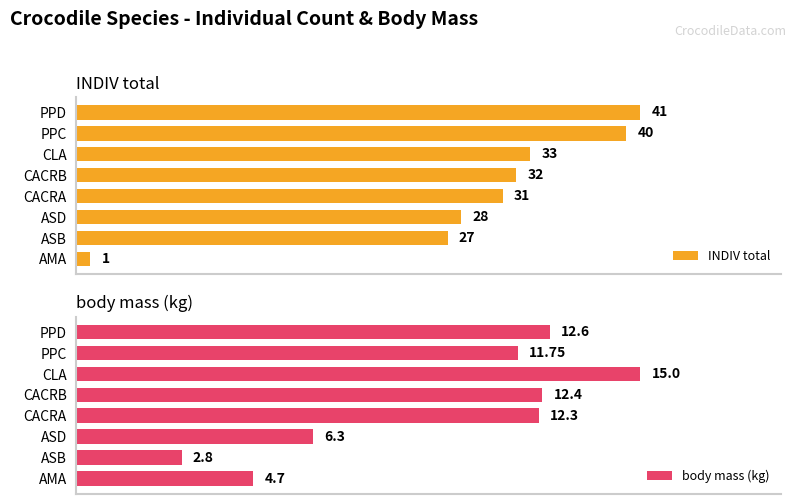

What is the sum of all body mass (kg) values?

77.8